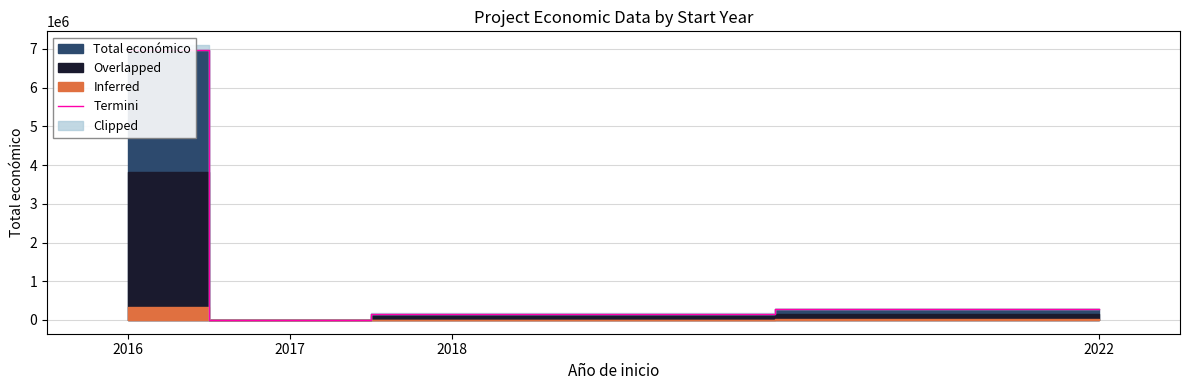

At which label does the data first exceed 288409?

2016